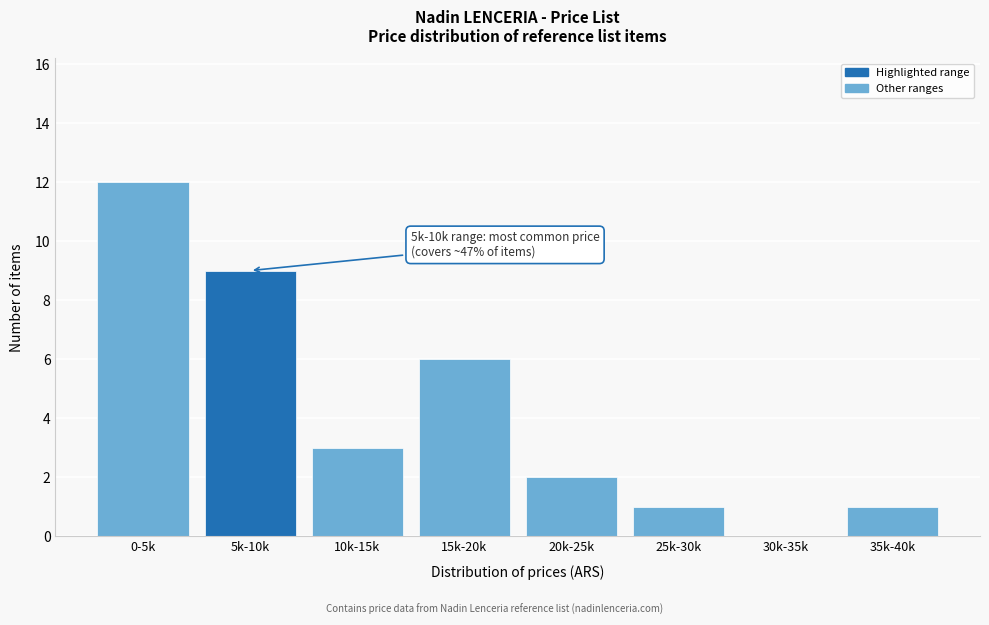

Reading right to left, list all the values displayed in this chart.

35k-40k=1	30k-35k=0	25k-30k=1	20k-25k=2	15k-20k=6	10k-15k=3	5k-10k=9	0-5k=12